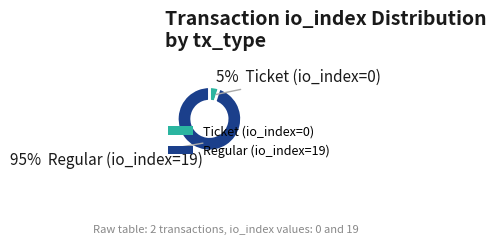

Does Regular (io_index=19) represent more than half of the total?

Yes